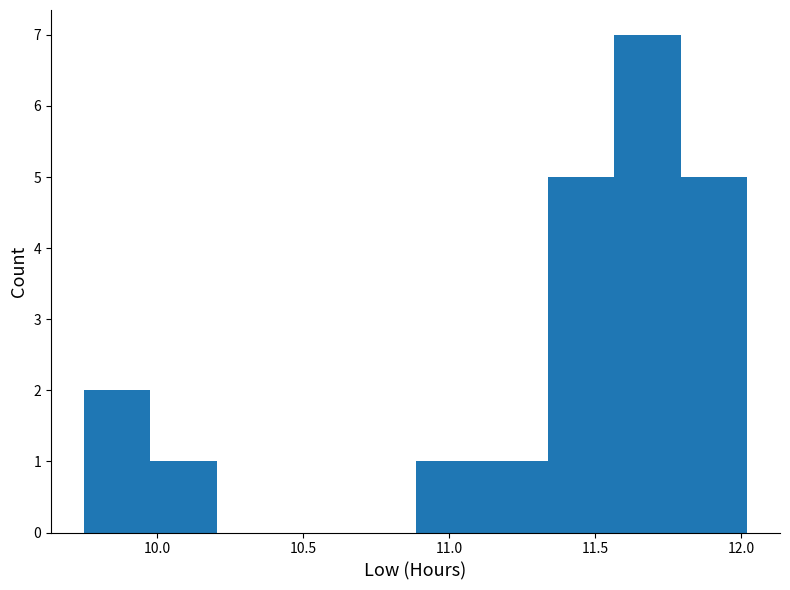

Over which range of the x-axis is the bar tallest?

11.55 to 11.80